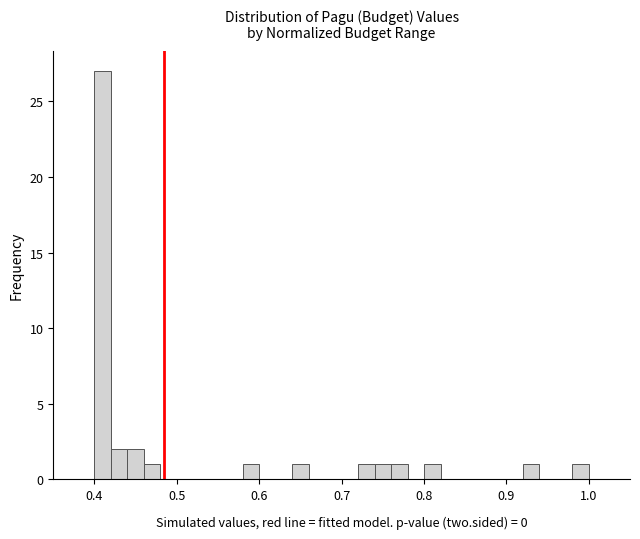

Around what value on the x-axis is the tallest bar? Give the approximate position of its centre, as read against the axis.

0.41